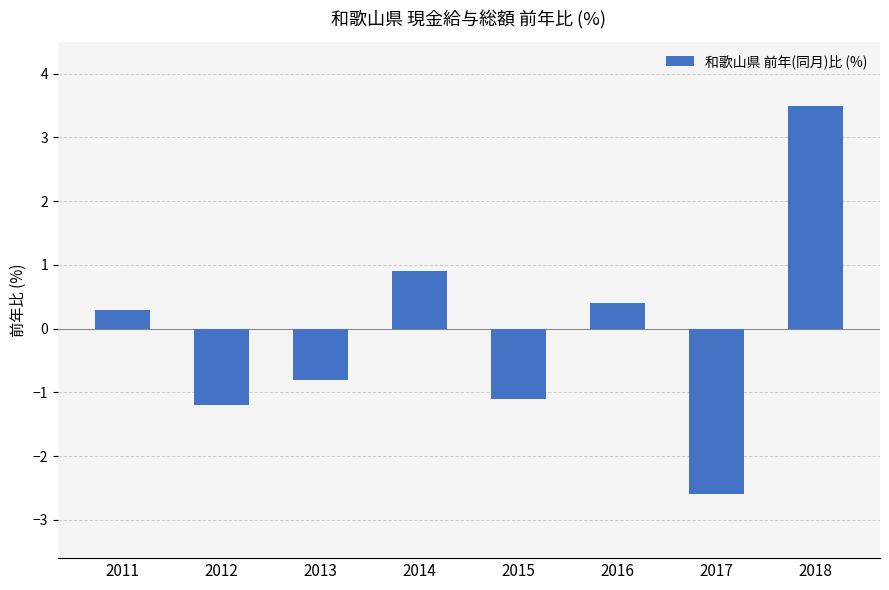

Are the bars grouped side by side (vs. stacked)?

No